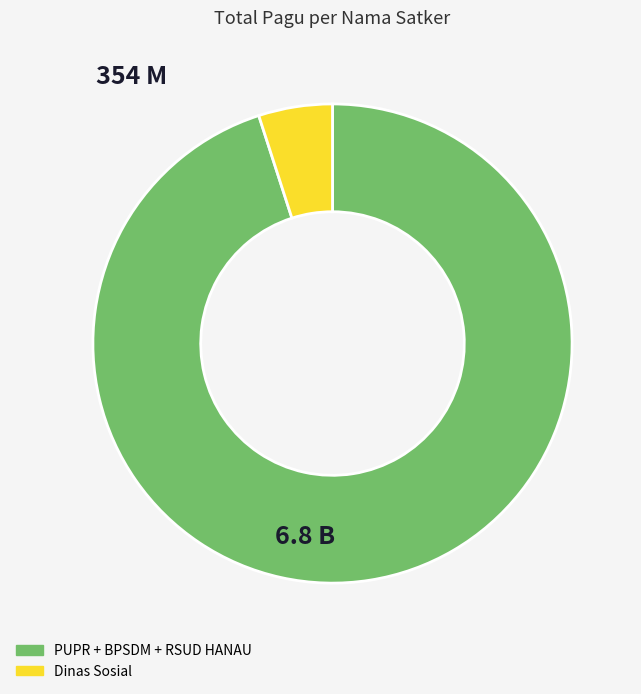

Is there any slice that represents more than half of the pie?

Yes